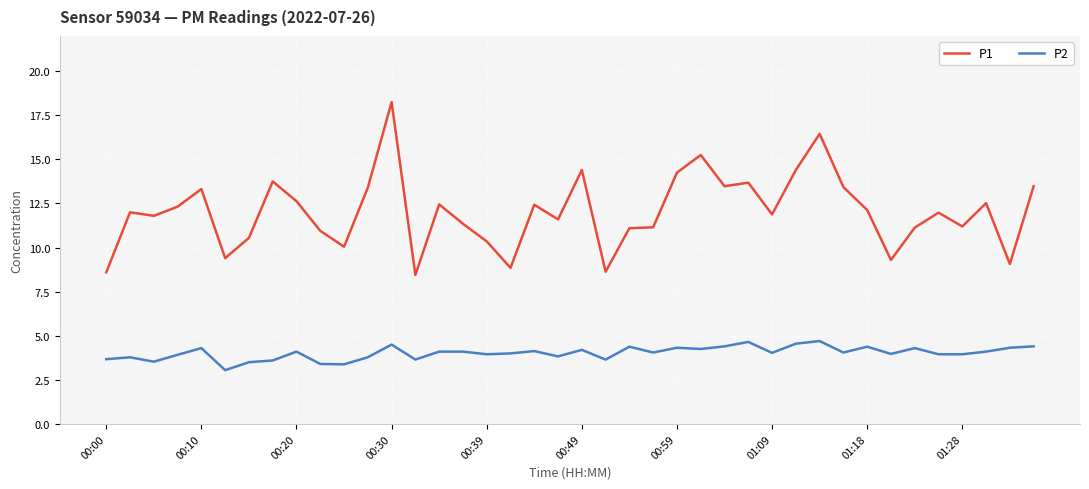

Which series has the largest total across all categories?

P1